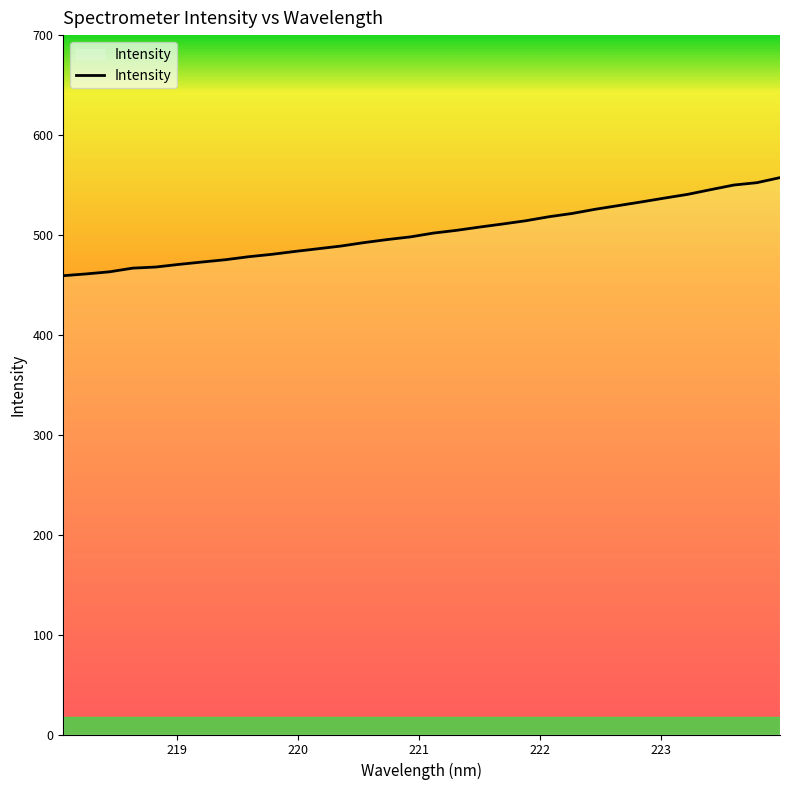

What is the greatest value displayed?

557.4